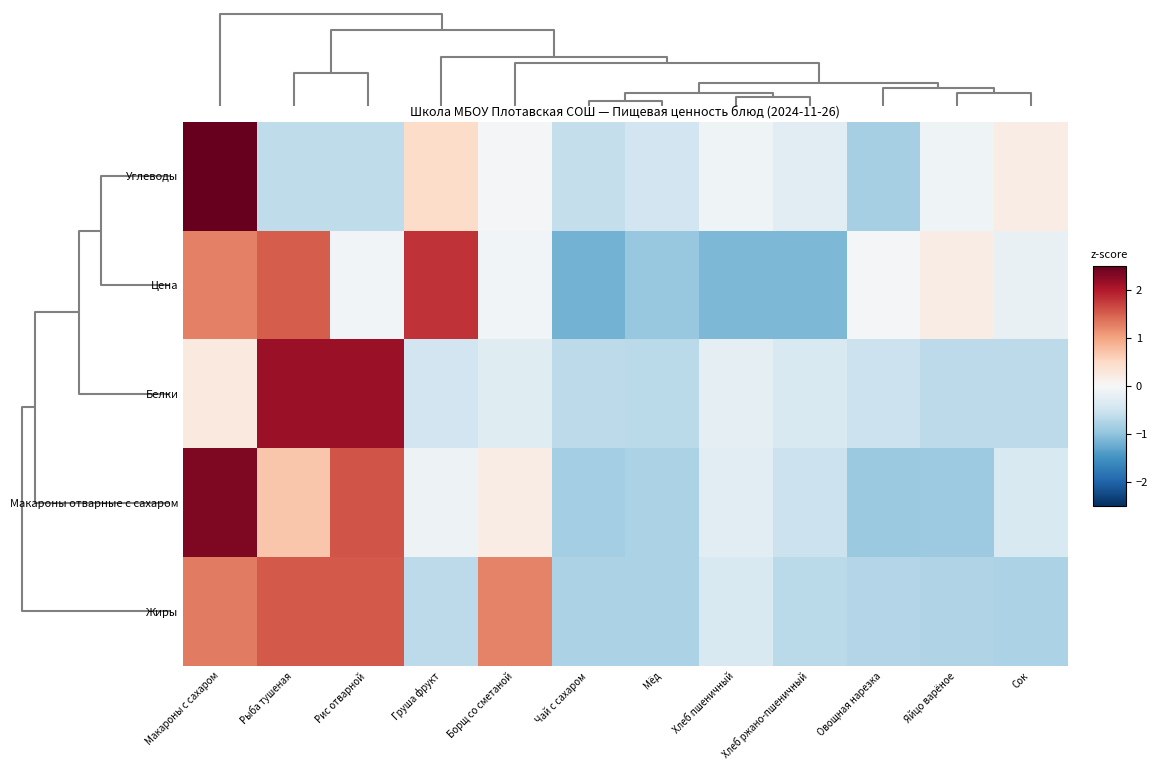

Which series has the largest total across all categories?

Жиры